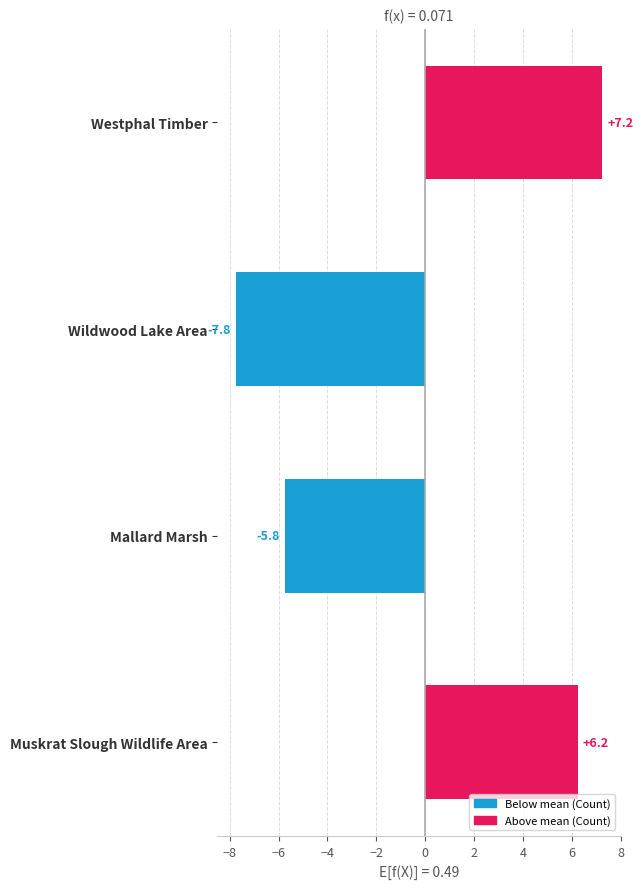

Count the number of values greater than 6.

2